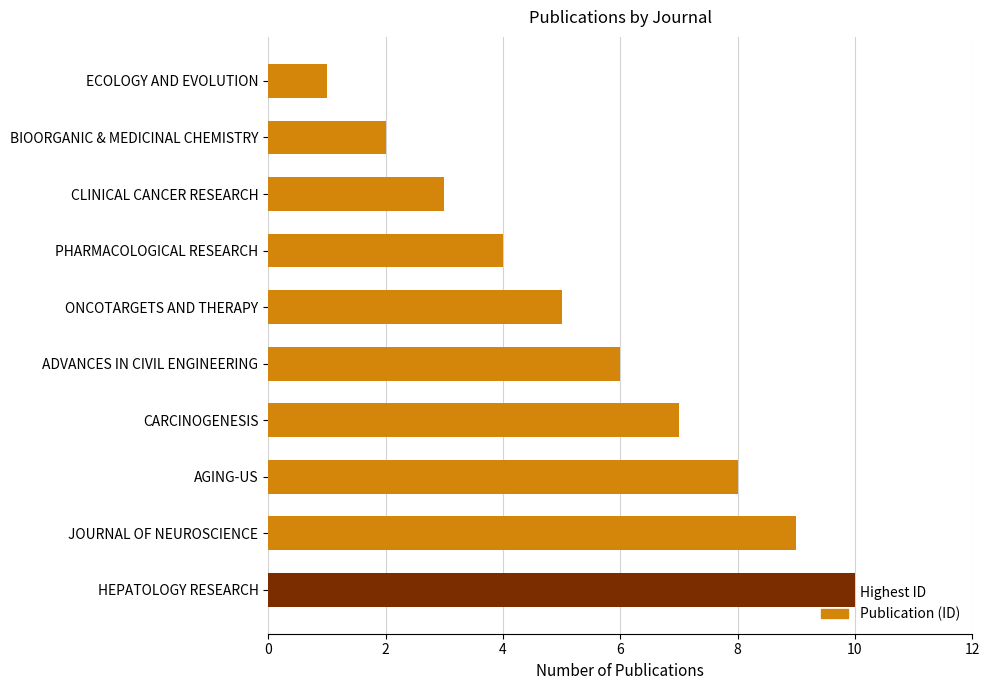

Is it true that the value at ONCOTARGETS AND THERAPY is 8?

False